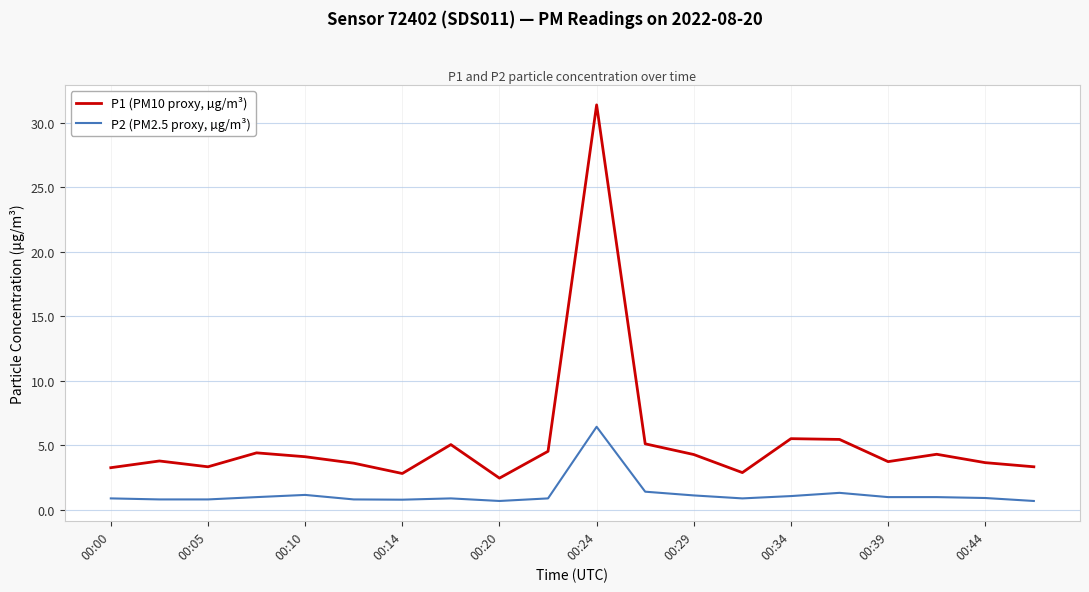

Which series has the widest spread of values?

P1 (PM10 proxy, µg/m³)